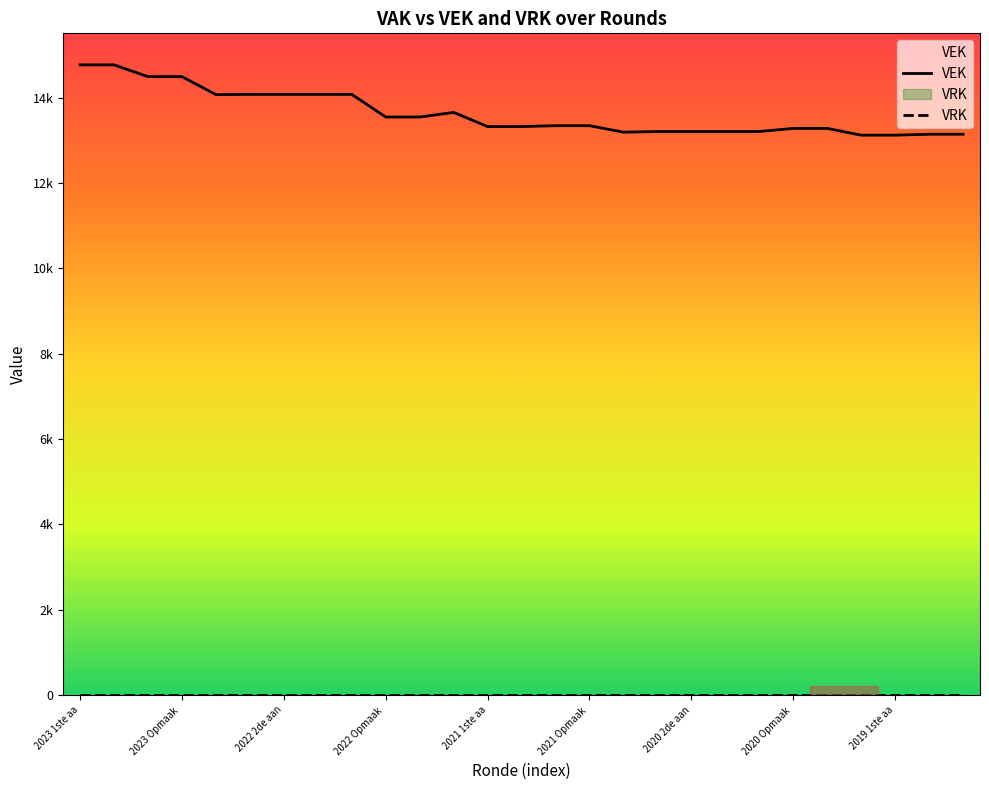

What are all the series names shown in the legend?

VEK, VRK